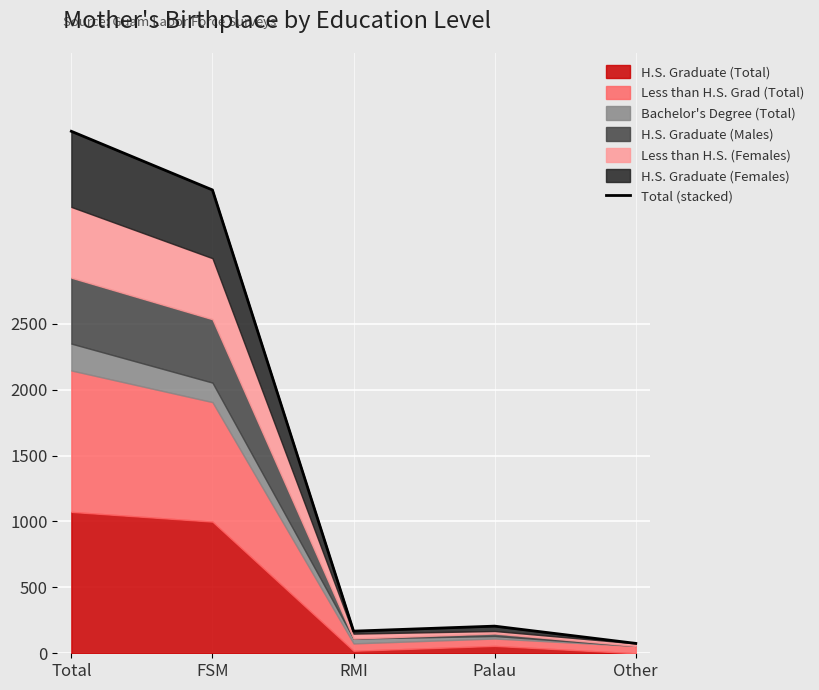

What is the minimum value shown in the chart?

75